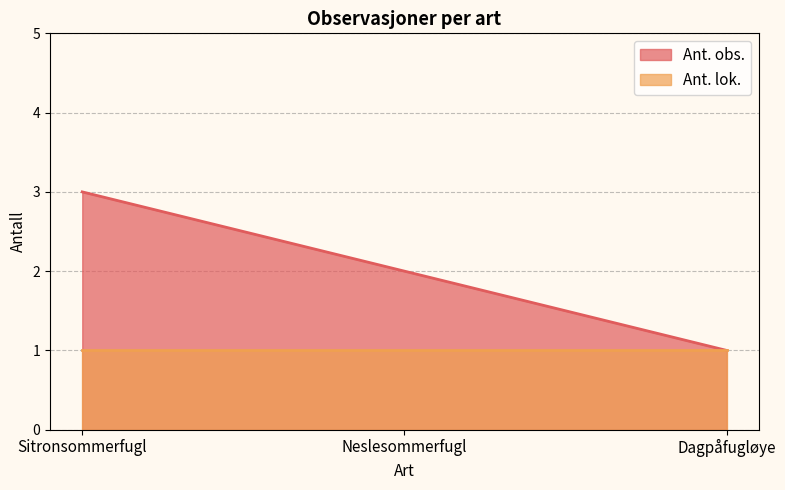

Reading left to right, what are all the values shown in this chart?

3	2	1